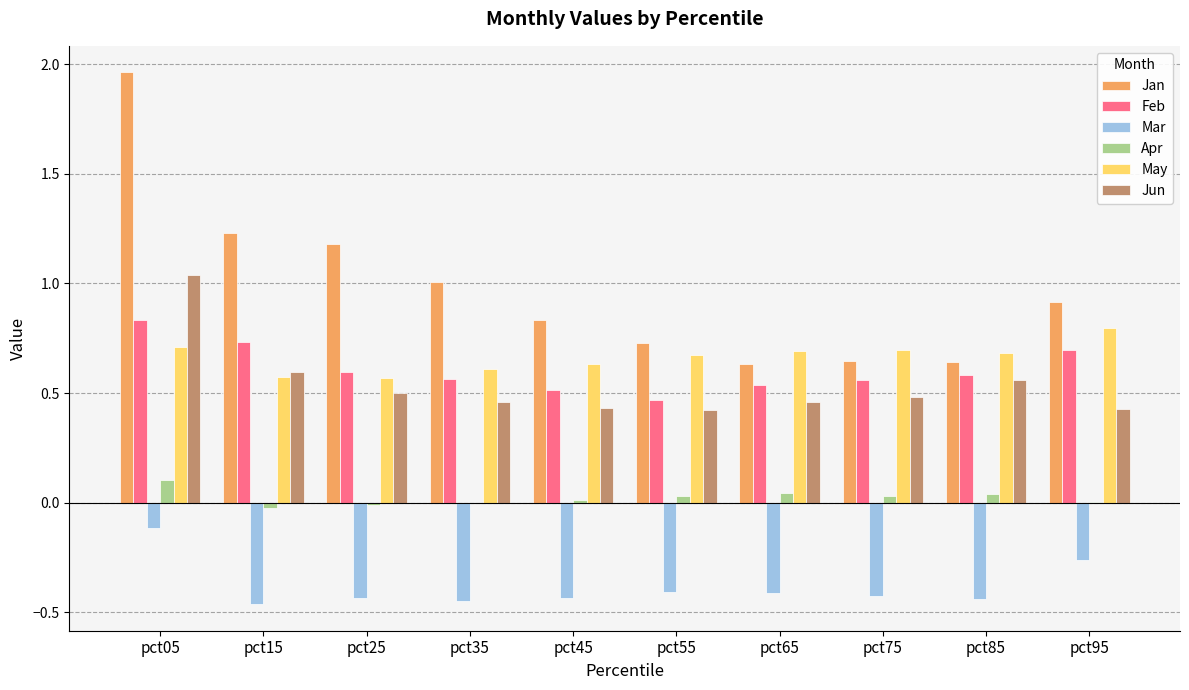

What is the sum of all Mar values?

-3.8